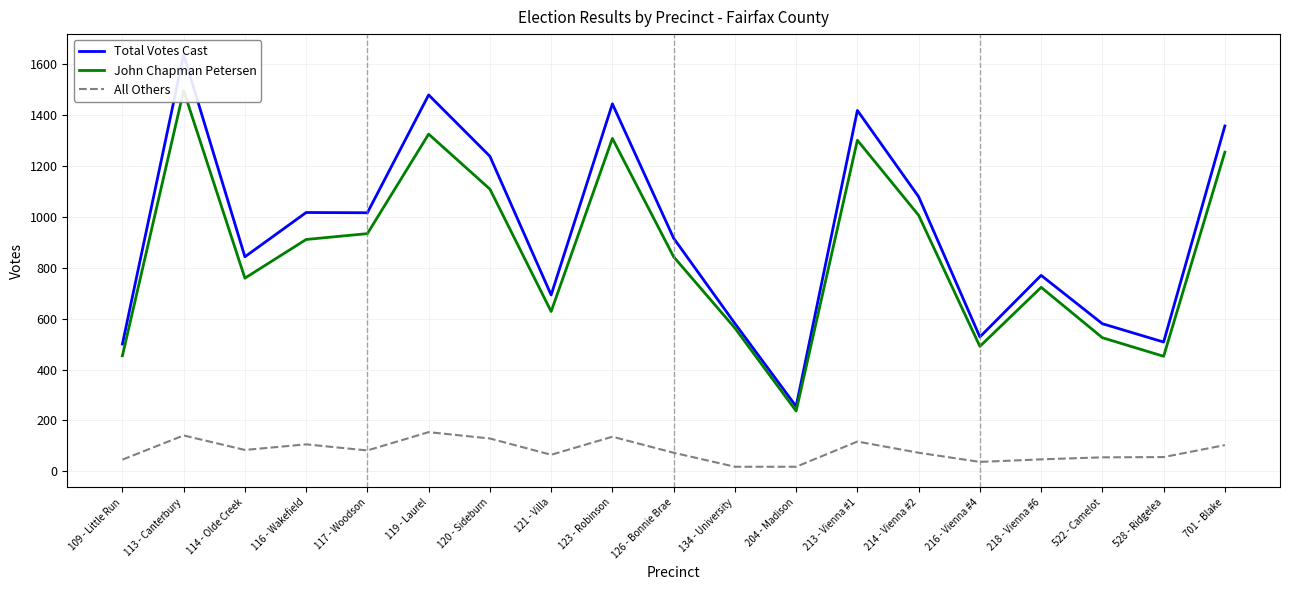

Reading left to right, what are all the values shown in this chart?

Total Votes Cast: 109 - Little Run=500	113 - Canterbury=1637	114 - Olde Creek=843	116 - Wakefield=1017	117 - Woodson=1016	119 - Laurel=1479	120 - Sideburn=1238	121 - Villa=693	123 - Robinson=1444	126 - Bonnie Brae=916	134 - University=581	204 - Madison=255	213 - Vienna #1=1418	214 - Vienna #2=1079	216 - Vienna #4=528	218 - Vienna #6=770	522 - Camelot=580	528 - Ridgelea=508	701 - Blake=1357
John Chapman Petersen: 109 - Little Run=454	113 - Canterbury=1496	114 - Olde Creek=759	116 - Wakefield=911	117 - Woodson=934	119 - Laurel=1325	120 - Sideburn=1109	121 - Villa=628	123 - Robinson=1308	126 - Bonnie Brae=843	134 - University=563	204 - Madison=237	213 - Vienna #1=1301	214 - Vienna #2=1006	216 - Vienna #4=491	218 - Vienna #6=723	522 - Camelot=525	528 - Ridgelea=452	701 - Blake=1254
All Others: 109 - Little Run=46	113 - Canterbury=141	114 - Olde Creek=84	116 - Wakefield=106	117 - Woodson=82	119 - Laurel=154	120 - Sideburn=129	121 - Villa=65	123 - Robinson=136	126 - Bonnie Brae=73	134 - University=18	204 - Madison=18	213 - Vienna #1=117	214 - Vienna #2=73	216 - Vienna #4=37	218 - Vienna #6=47	522 - Camelot=55	528 - Ridgelea=56	701 - Blake=103